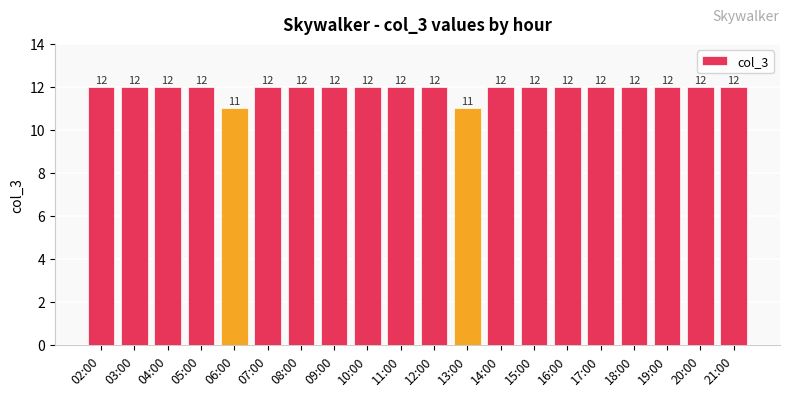

How many values are below 12?

2